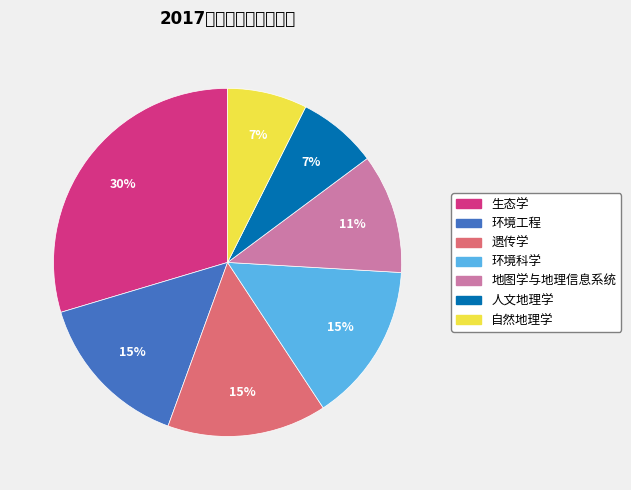

To the nearest percent, what is the average slice percentage?

14%